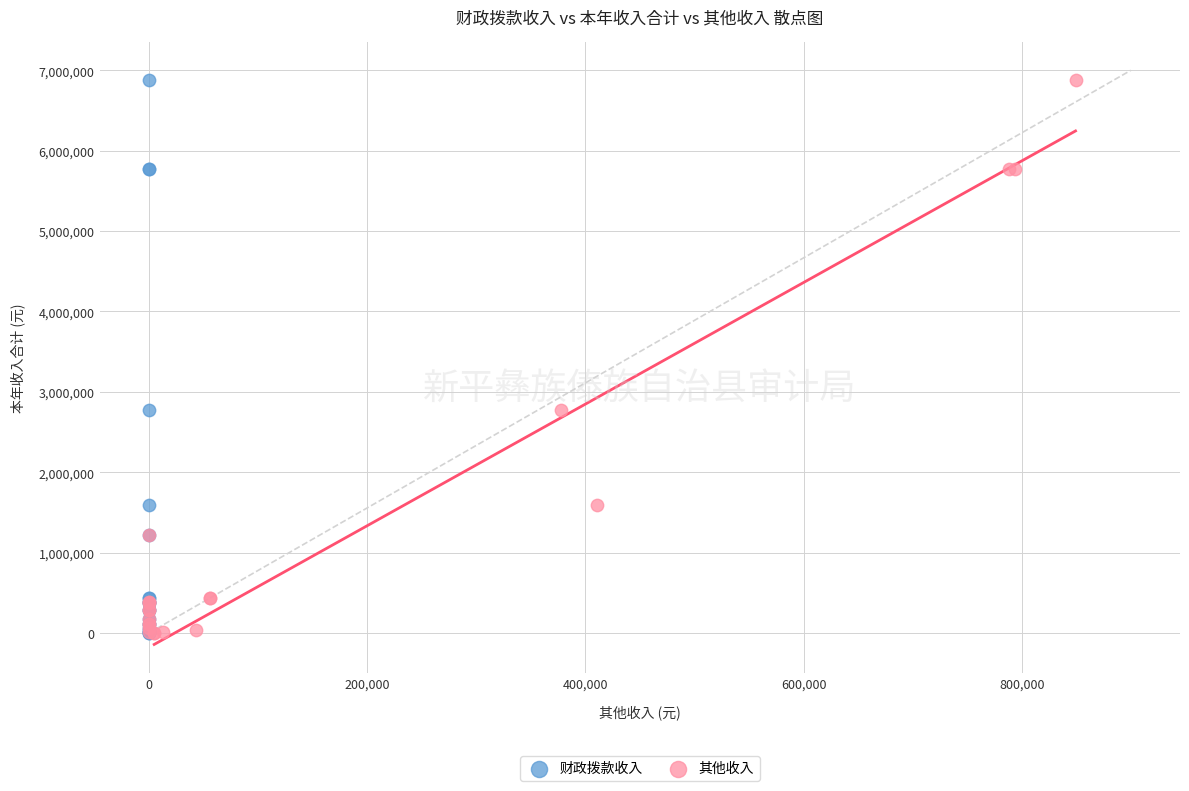

What are all the series names shown in the legend?

财政拨款收入, 其他收入